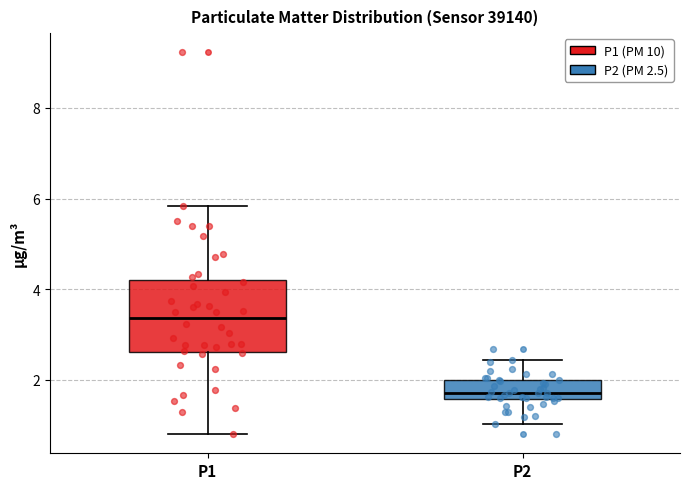

Reading left to right, read every box against the y-axis: the position of its median line, the range the box covers, and the ends of its whiskers. The values are not printed on the chart, so give them approximately, as read against the axis.

P1: median 3.4, box 2.6 to 4.2, whiskers 0.8 to 5.8
P2: median 1.8, box 1.6 to 2.0, whiskers 1.0 to 2.4